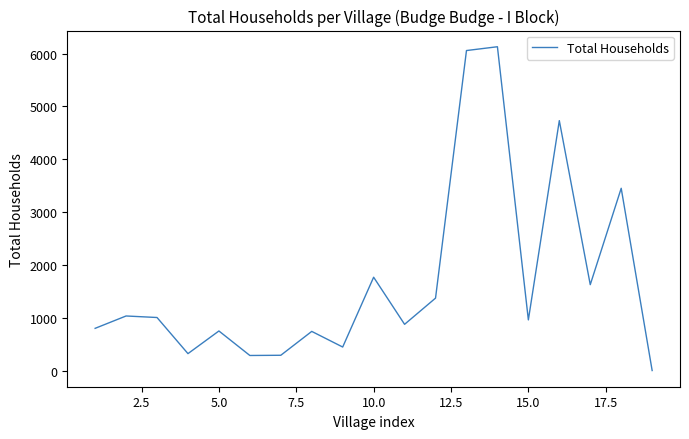

What is the average value?

1718